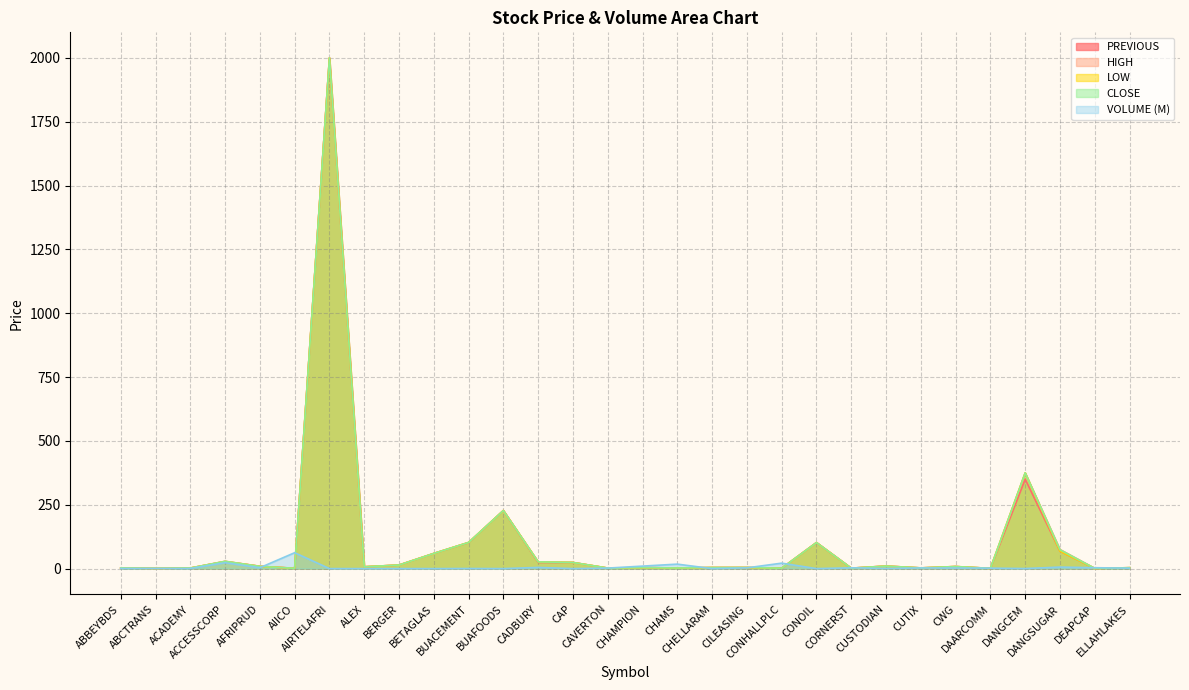

True or false: VOLUME has more than 0 points higher than both neighbors.

True